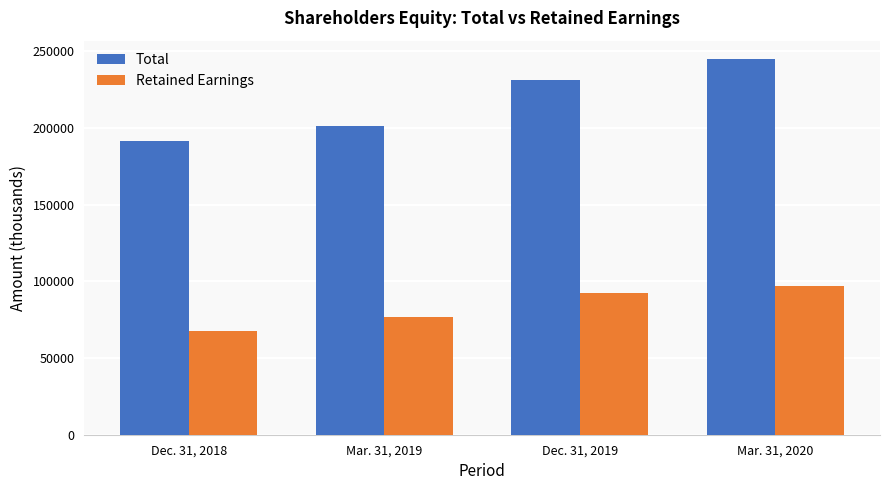

Which series has the largest total across all categories?

Total